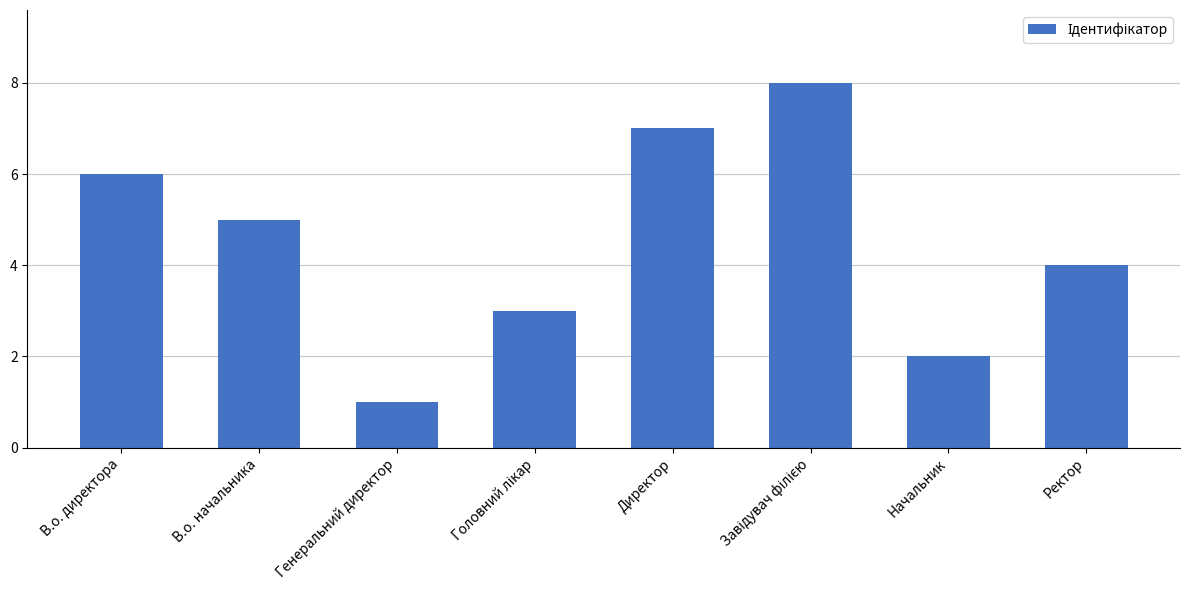

Does the chart contain any negative values?

No